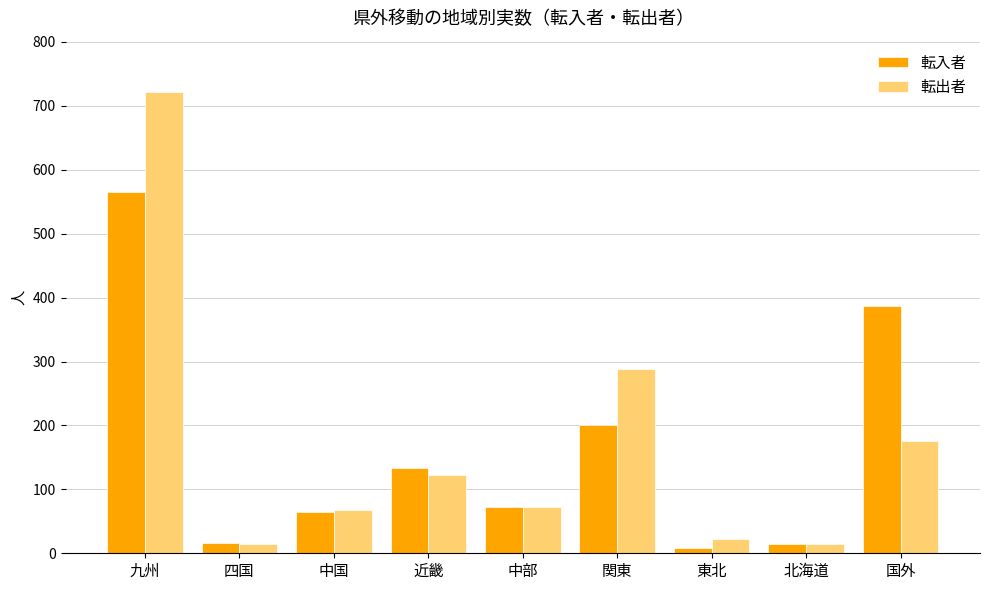

What is the greatest value displayed?

722